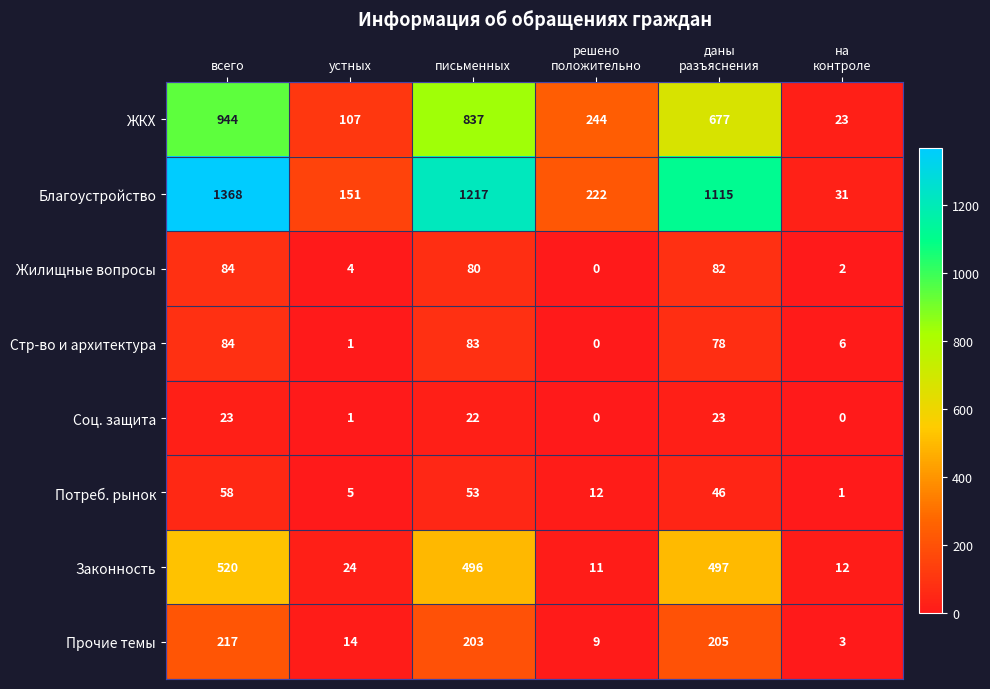

The Стр-во и архитектура series shows 84 at всего. True or false?

True